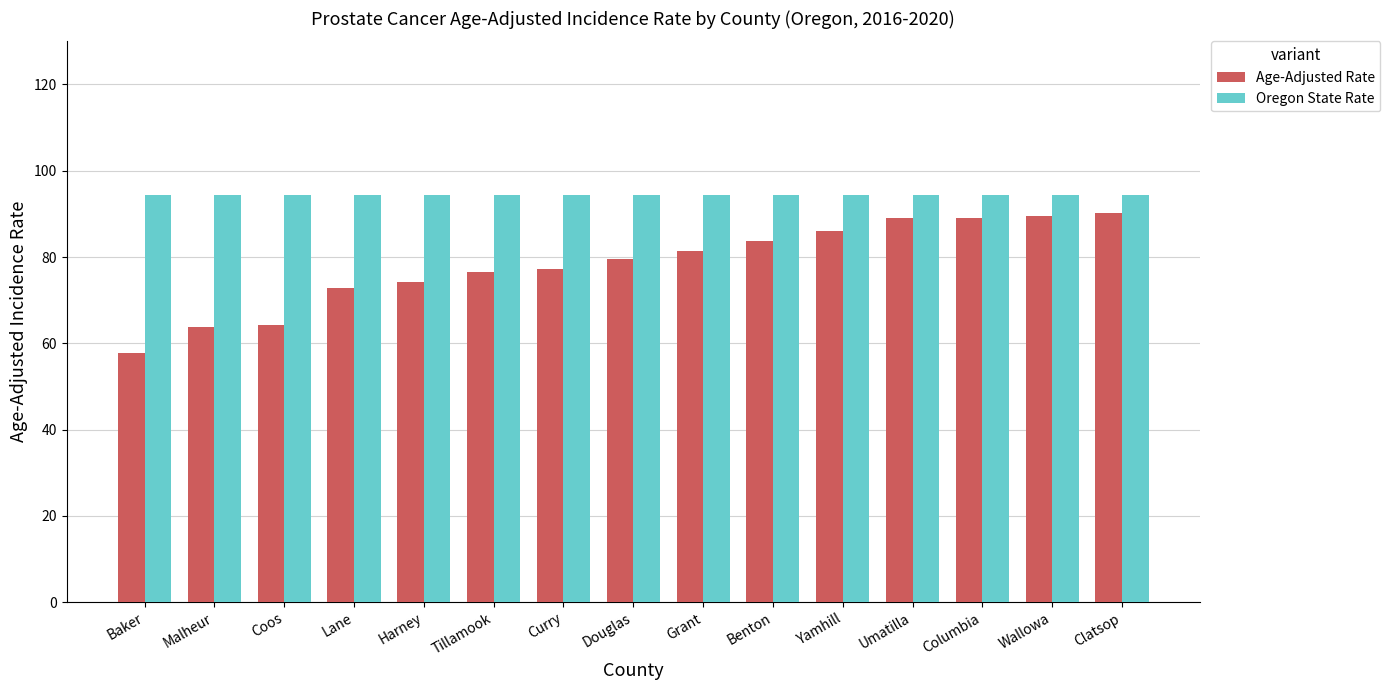

What is the greatest value displayed?

94.4